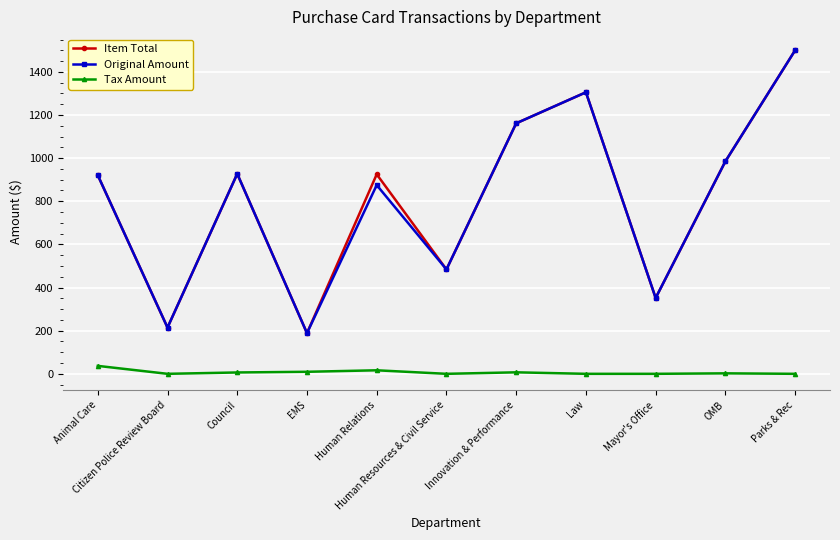

What position from the left is Animal Care?

1